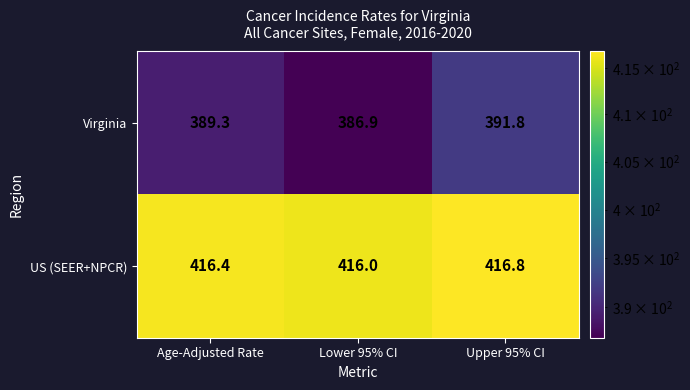

At which category is the sum across all series the highest?

Upper 95% CI